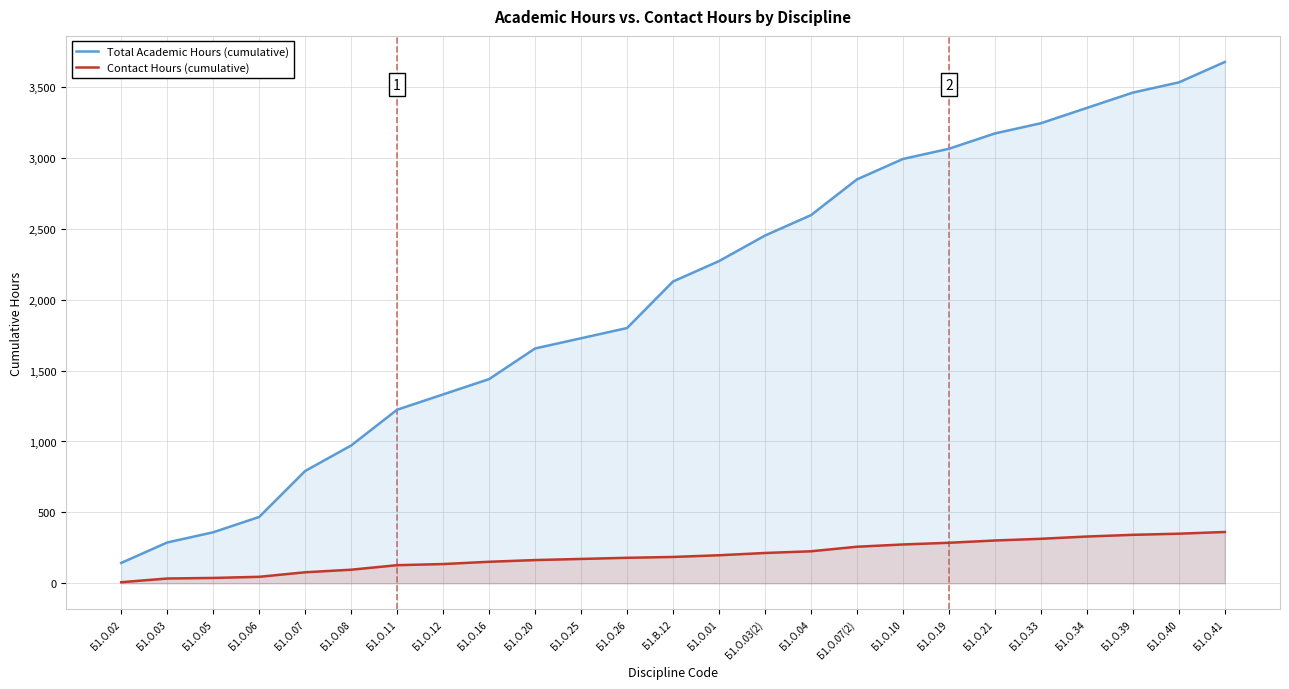

Which series has the largest total across all categories?

Total Academic Hours (cumulative)